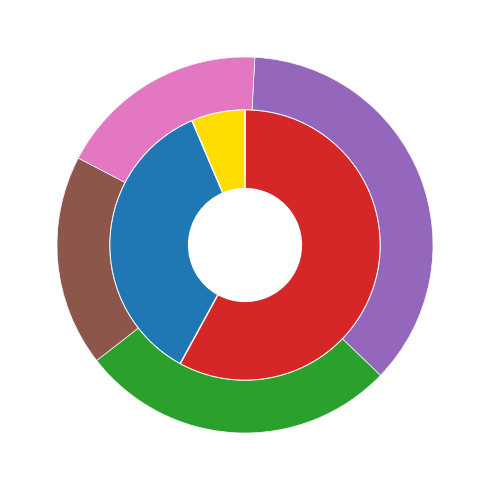

To the nearest percent, what percentage of the pie is 20000589S?

8%